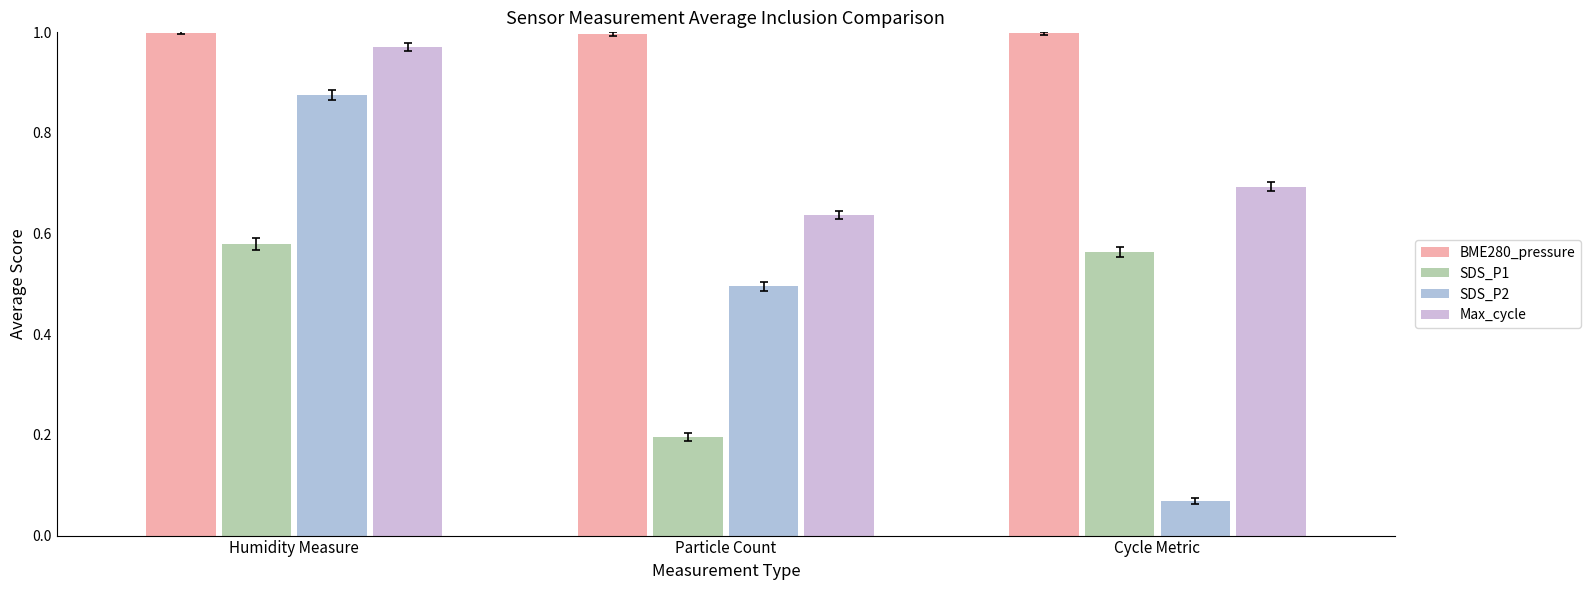

At how many categories does at least one series exceed 0?

3